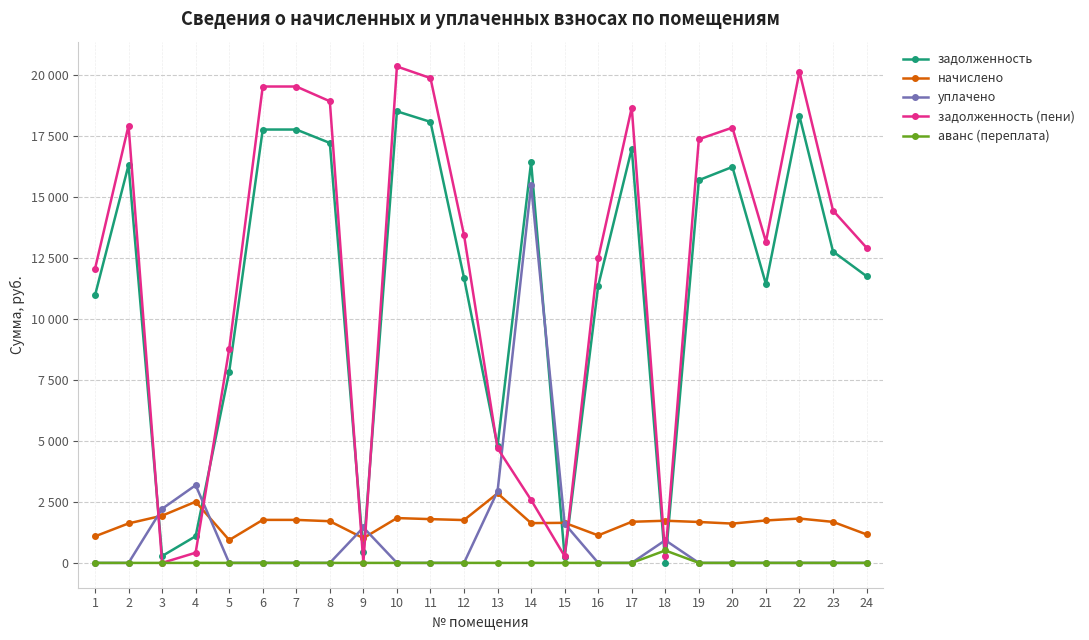

What are all the series names shown in the legend?

задолженность, начислено, уплачено, задолженность (пени), аванс (переплата)